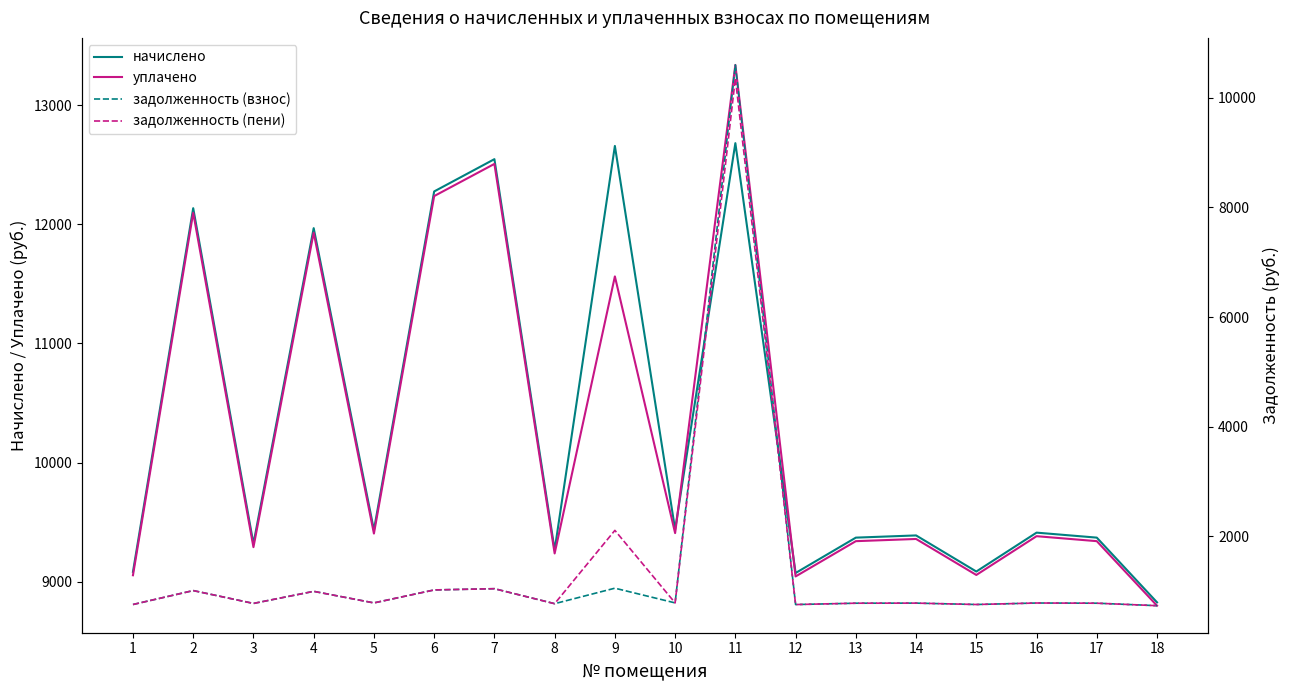

List the labels in order of начислено value, smallest first.

18, 12, 1, 15, 8, 3, 13, 17, 14, 16, 5, 10, 4, 2, 6, 7, 9, 11